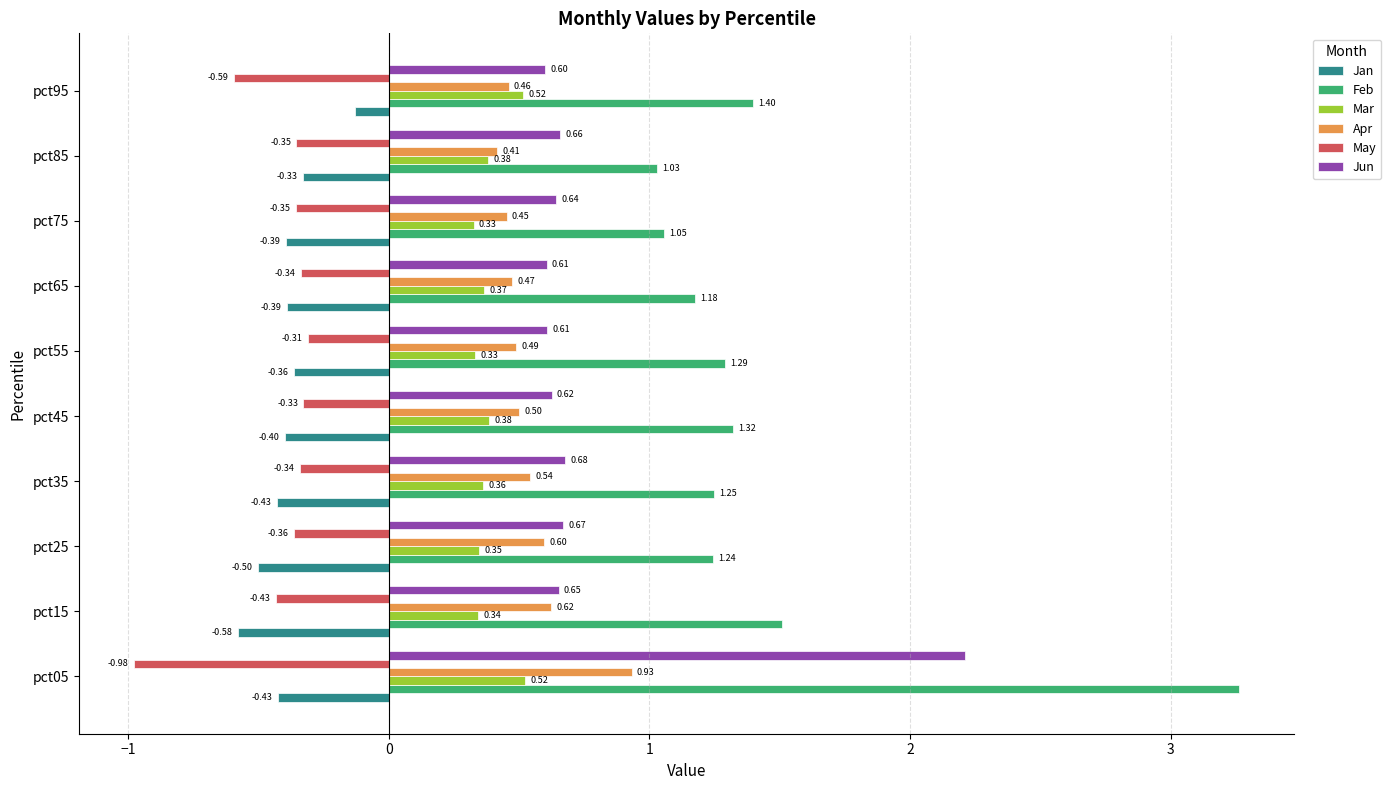

Between pct55 and pct75, which series saw the biggest shift?

Feb